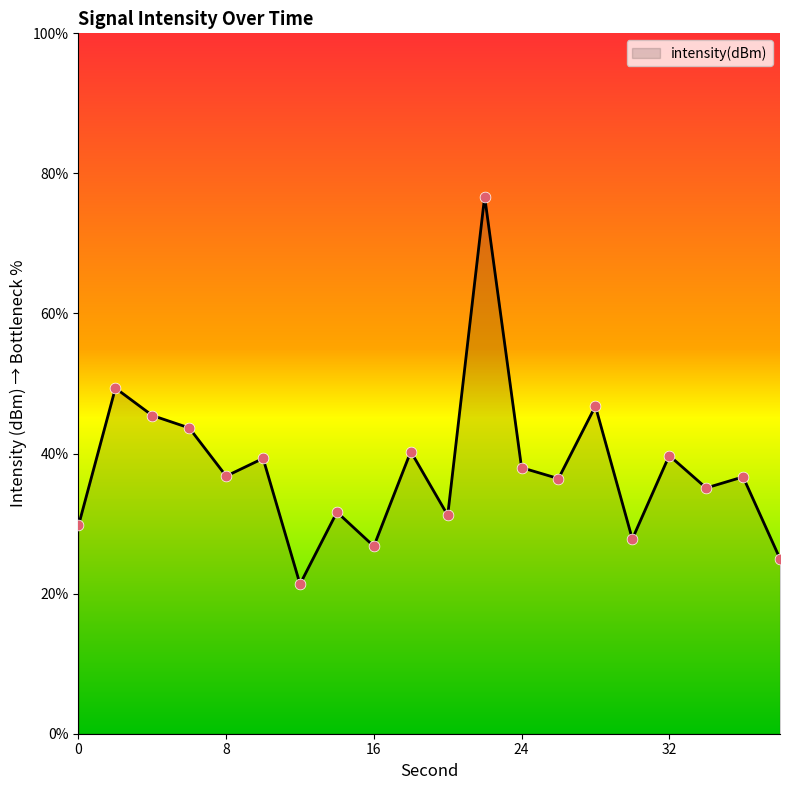

What is the smallest value displayed?

21.4